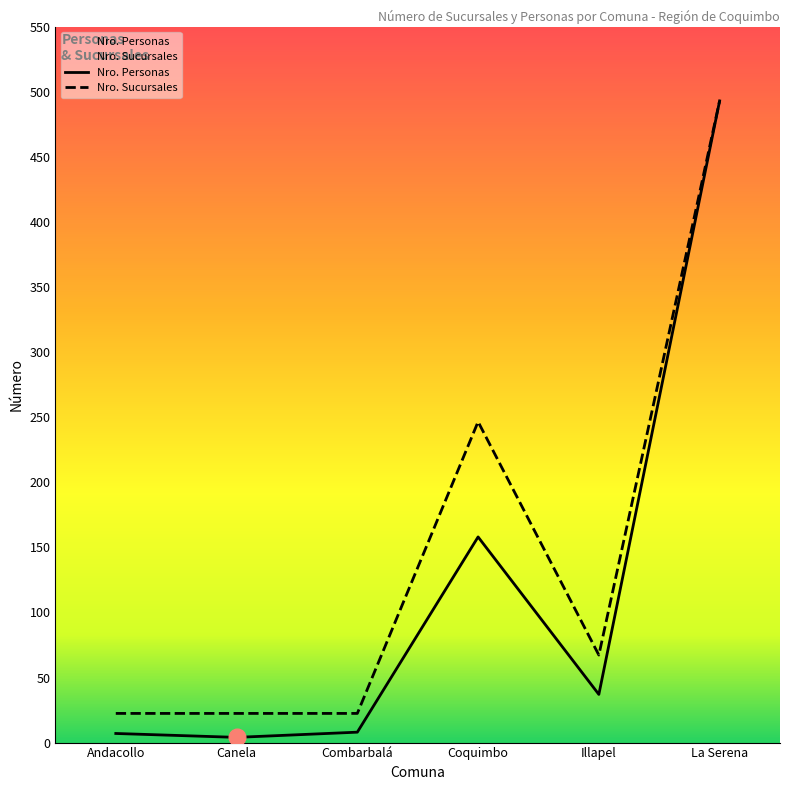

Where is Nro. Personas nearest to the value 248?

Coquimbo